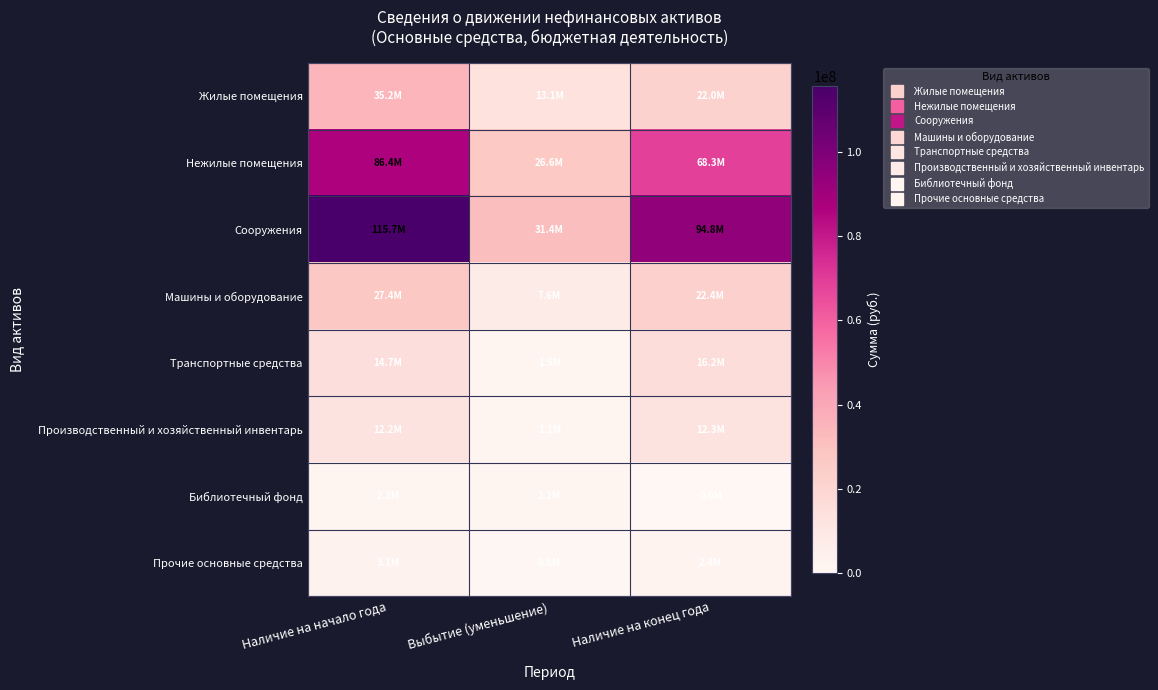

At which category does the chart reach its minimum across all series?

Наличие на конец года